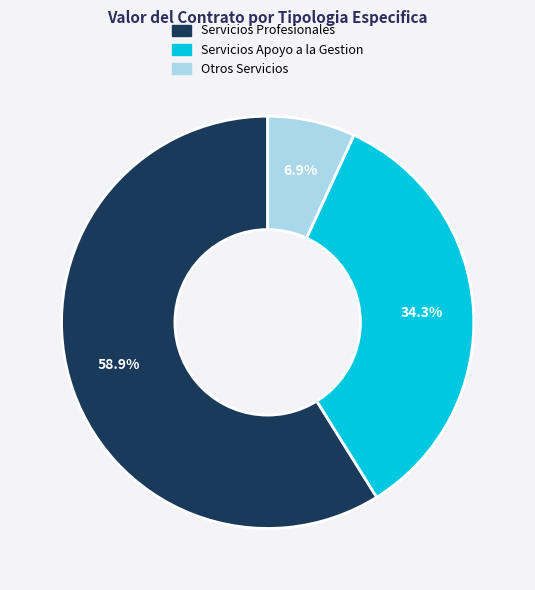

Which has a higher value, Otros Servicios or Servicios Profesionales?

Servicios Profesionales